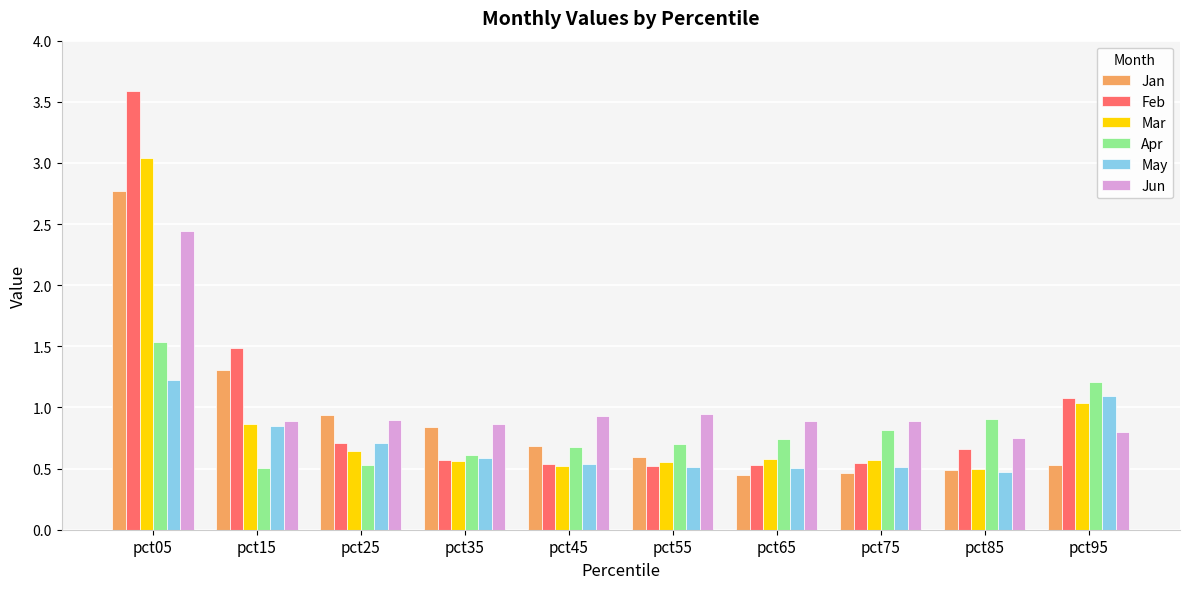

What is the total value across all series at pct45?

3.9